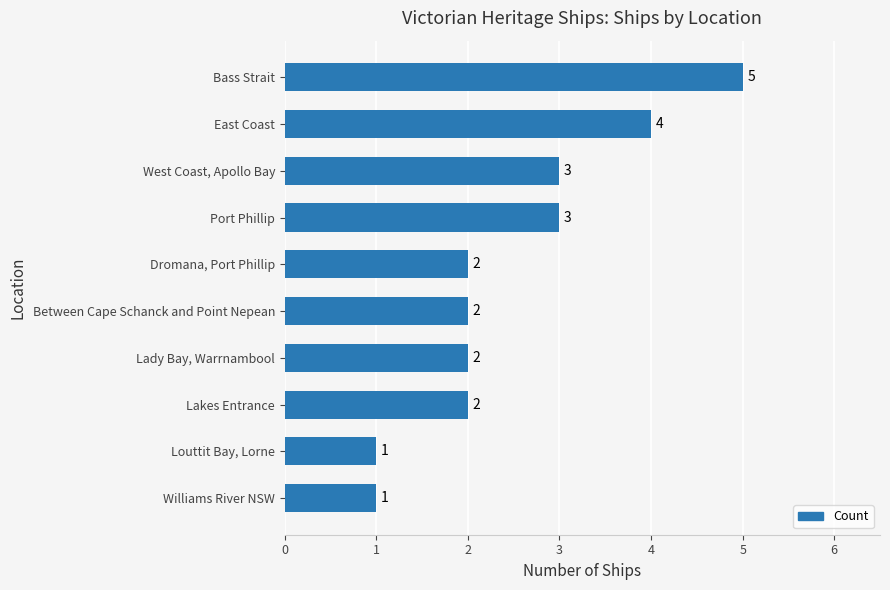

What is the sum of all values?

25